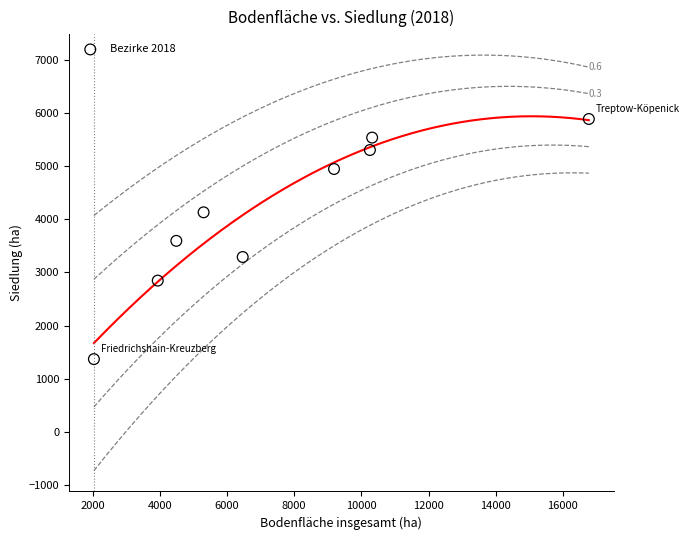

What is the range of Y values (max minus min)?

4518